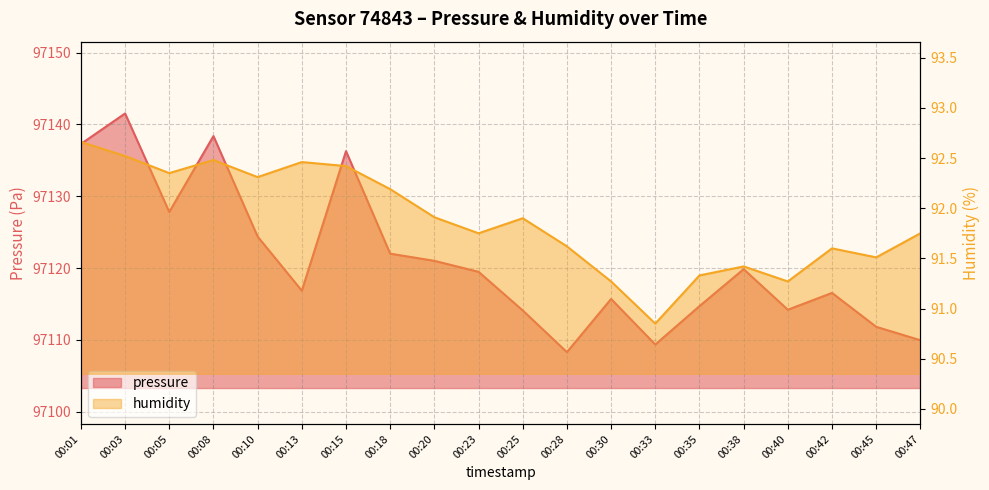

Where is the first local minimum for pressure?

00:05